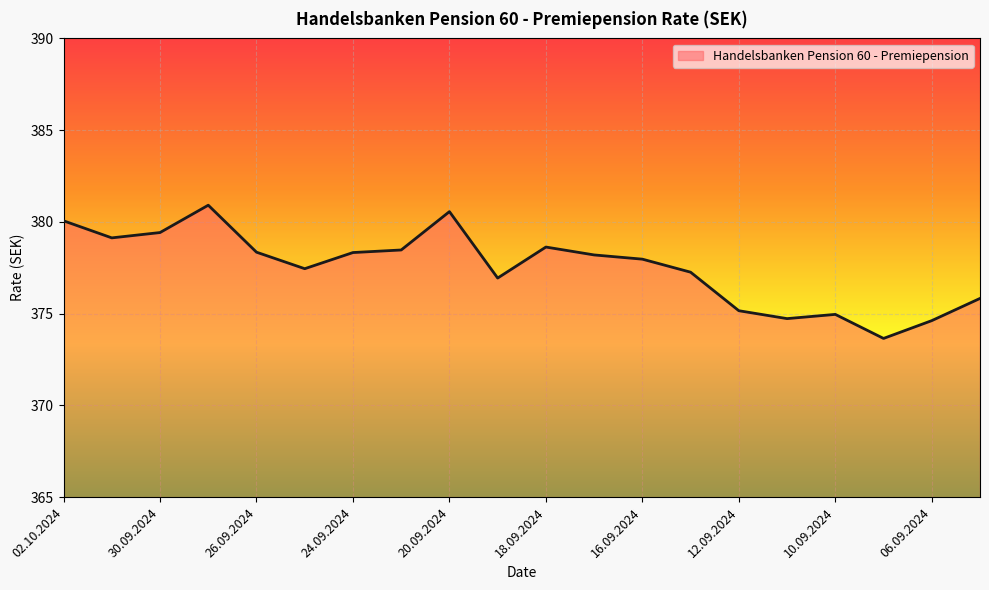

What is the greatest value displayed?

380.9